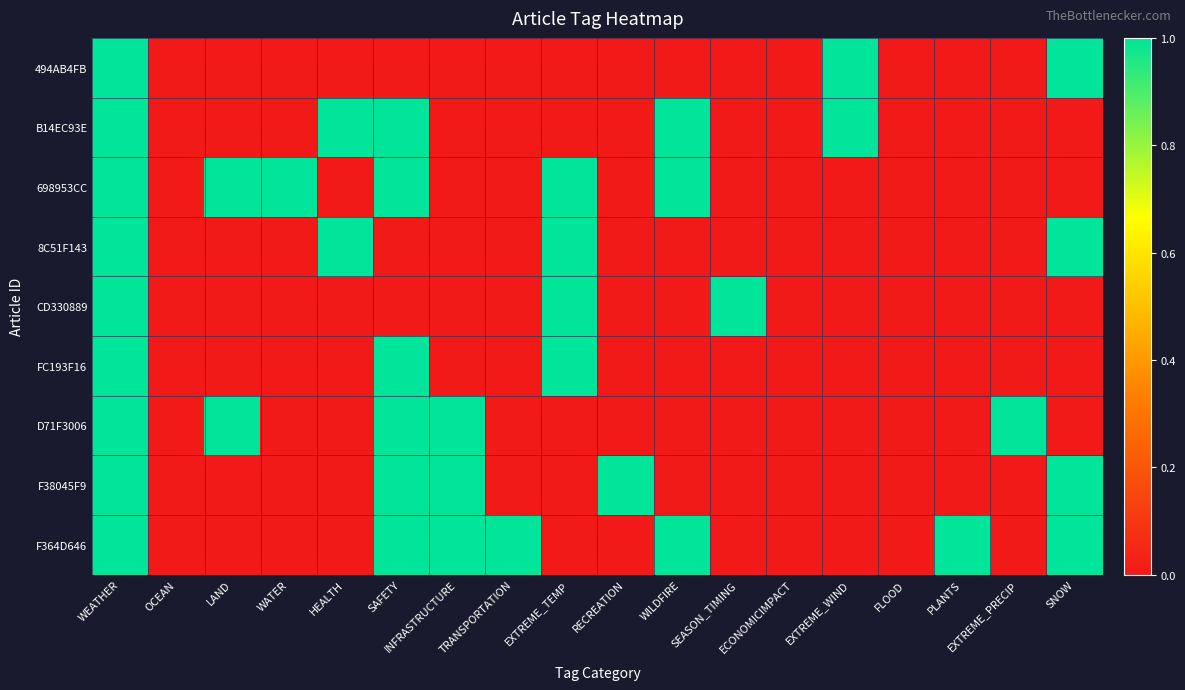

Count the number of data series in this chart.

9